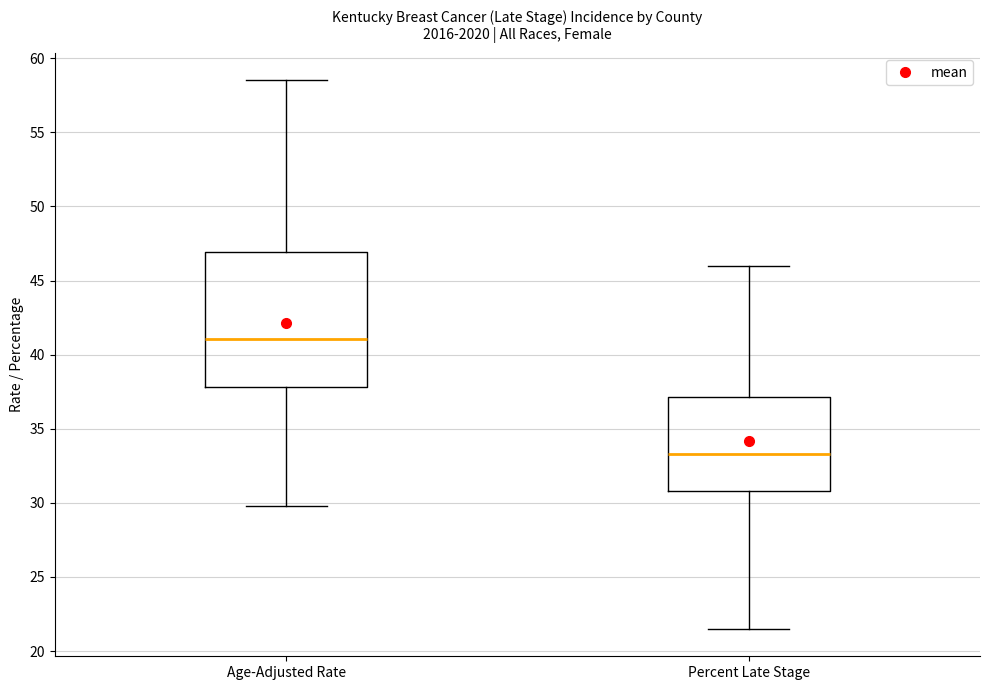

Which box is the tallest, from its lower edge to its upper edge?

Age-Adjusted Rate